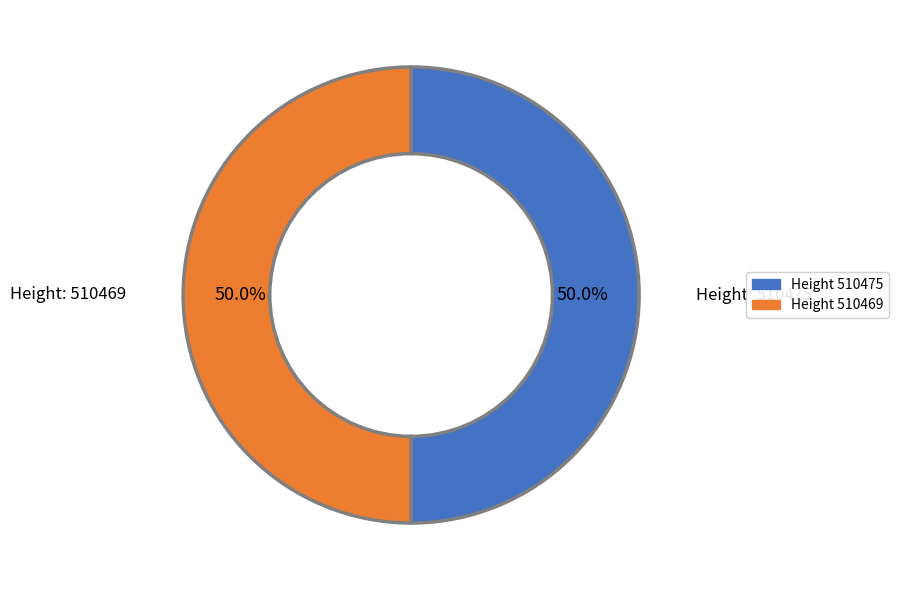

What portion of the pie excludes Height: 510475?

50.0%